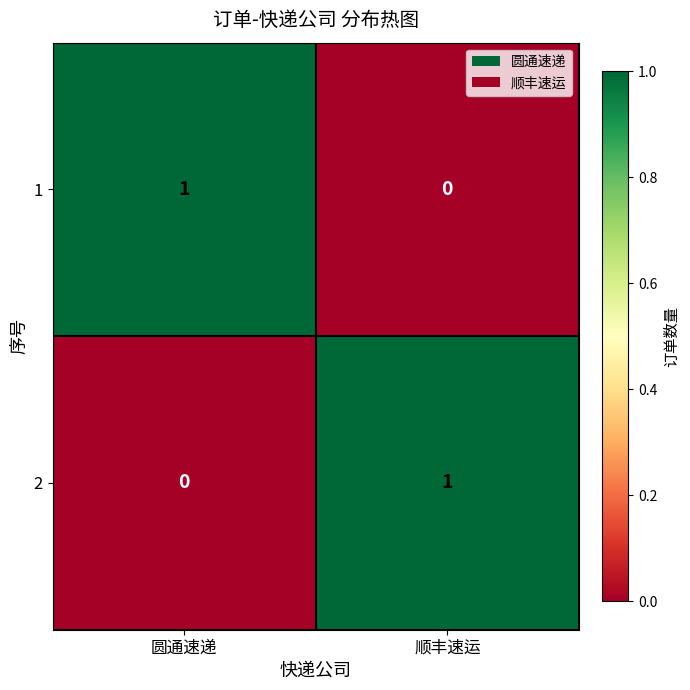

How many distinct data groups are displayed?

2